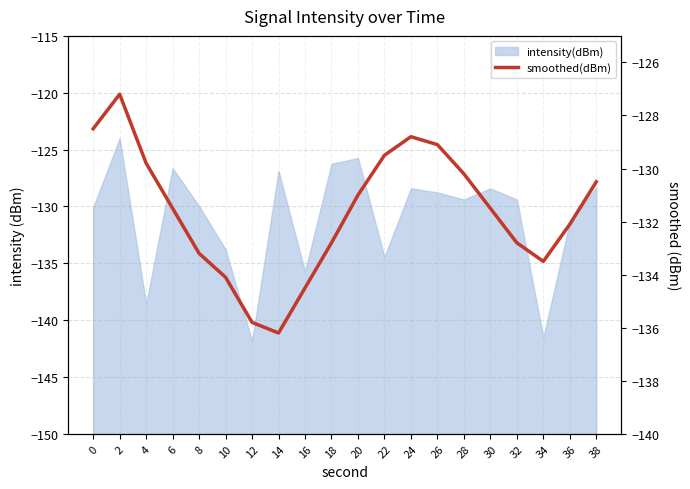

The chart shows a value of -209.8 at 26. True or false?

False